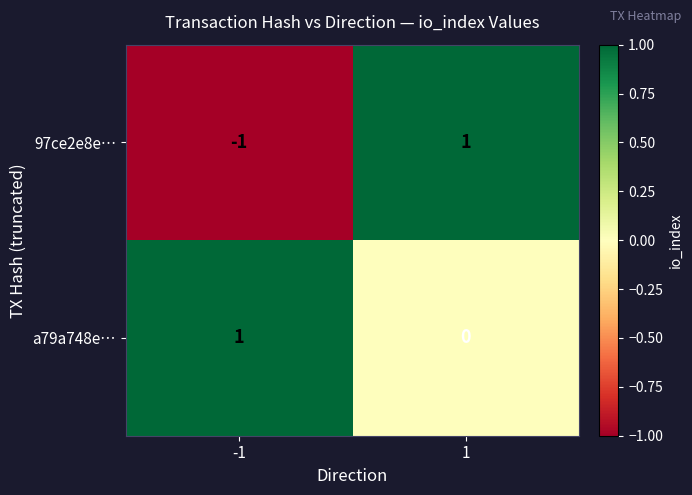

Count the number of categories in the chart.

2